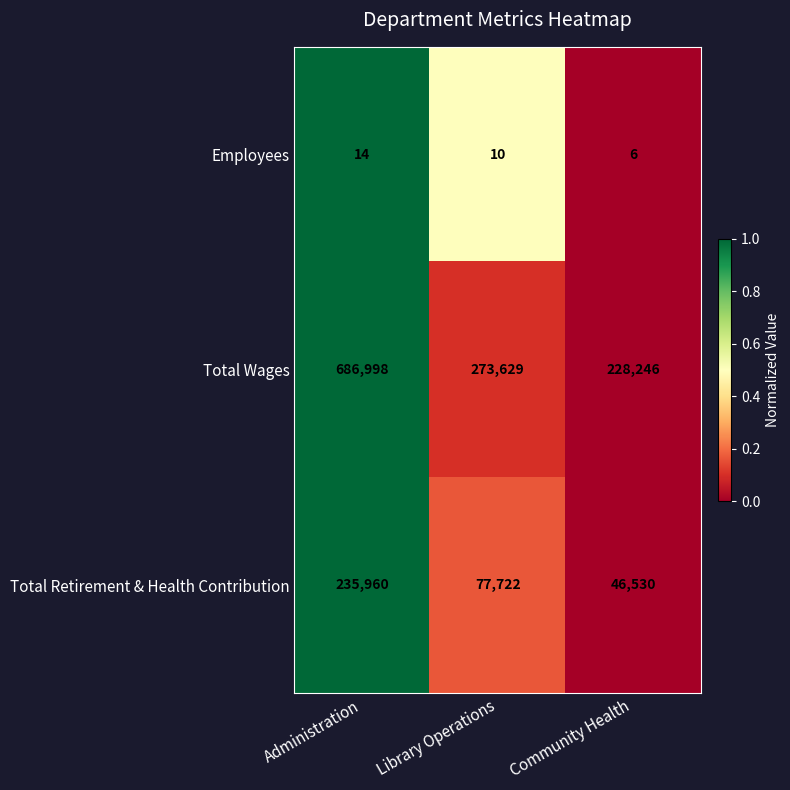

The value of Total Retirement & Health Contribution at Administration is 52012. True or false?

False